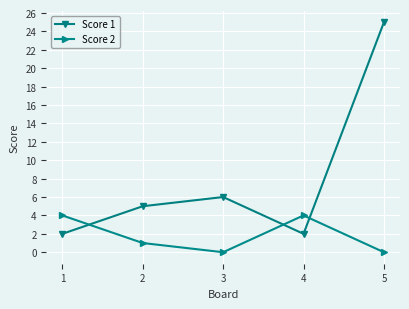

How many data points does each series have?

5